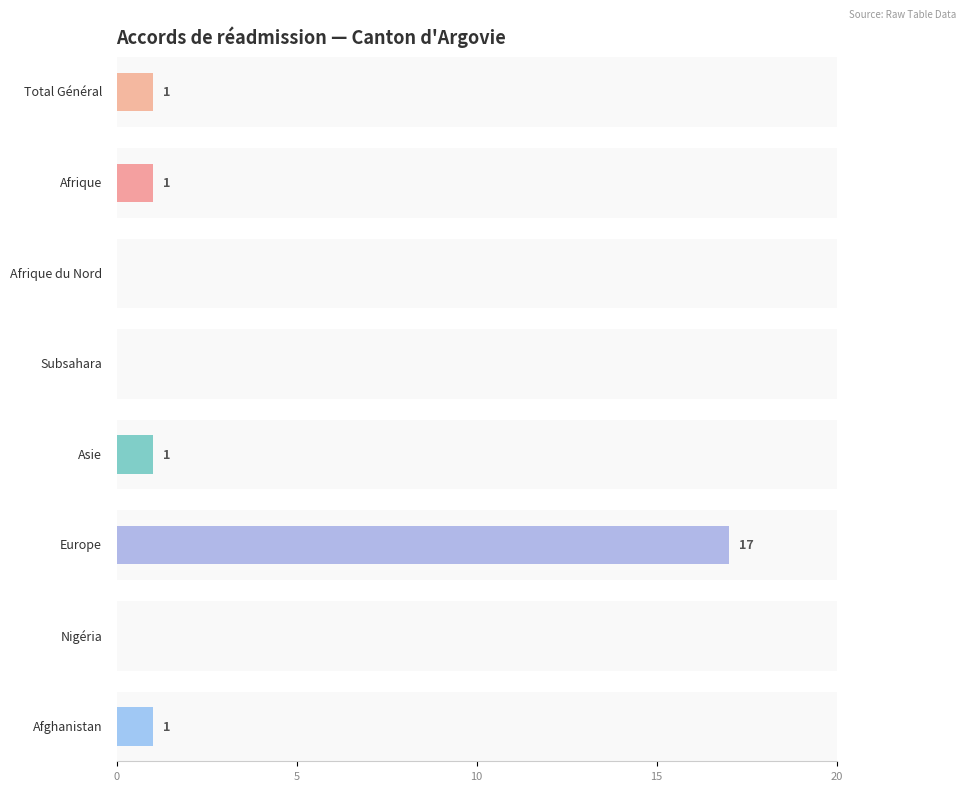

At how many categories does at least one series exceed 10?

1